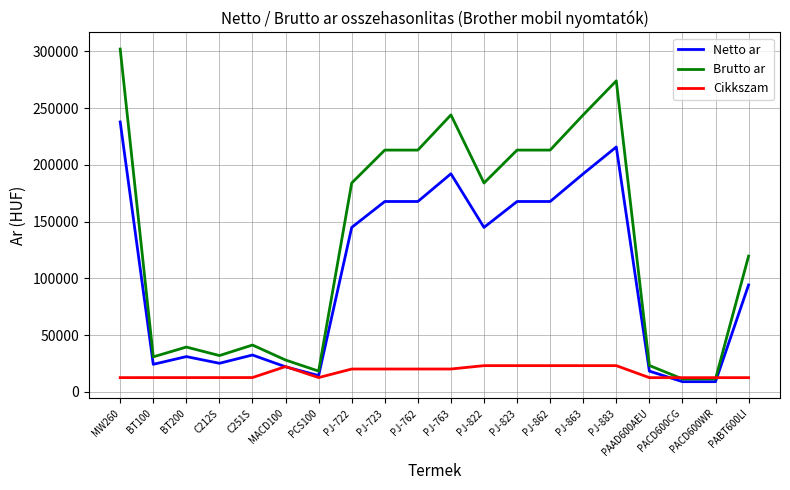

What is the difference between the highest and lowest values at PJ-822?

160868.0